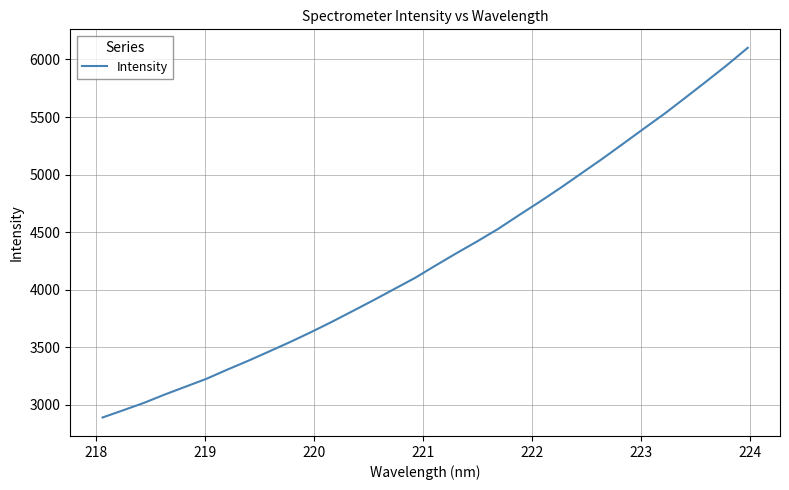

What is the minimum value shown in the chart?

2889.8